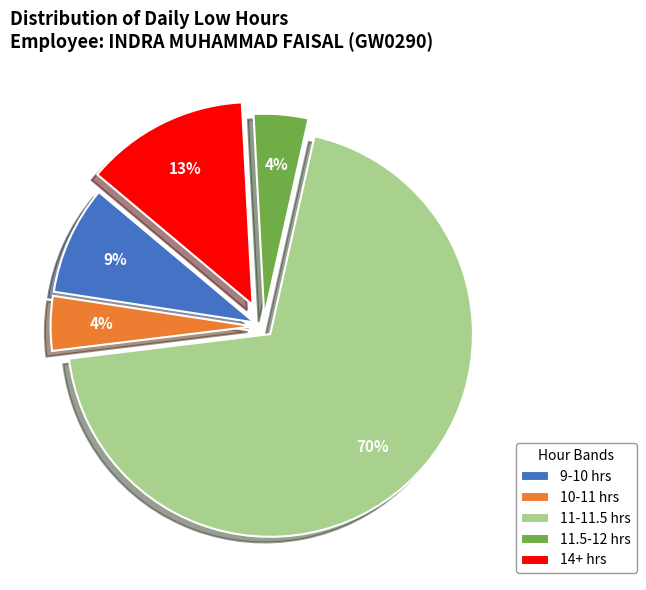

To the nearest percent, what is the average slice percentage?

20%